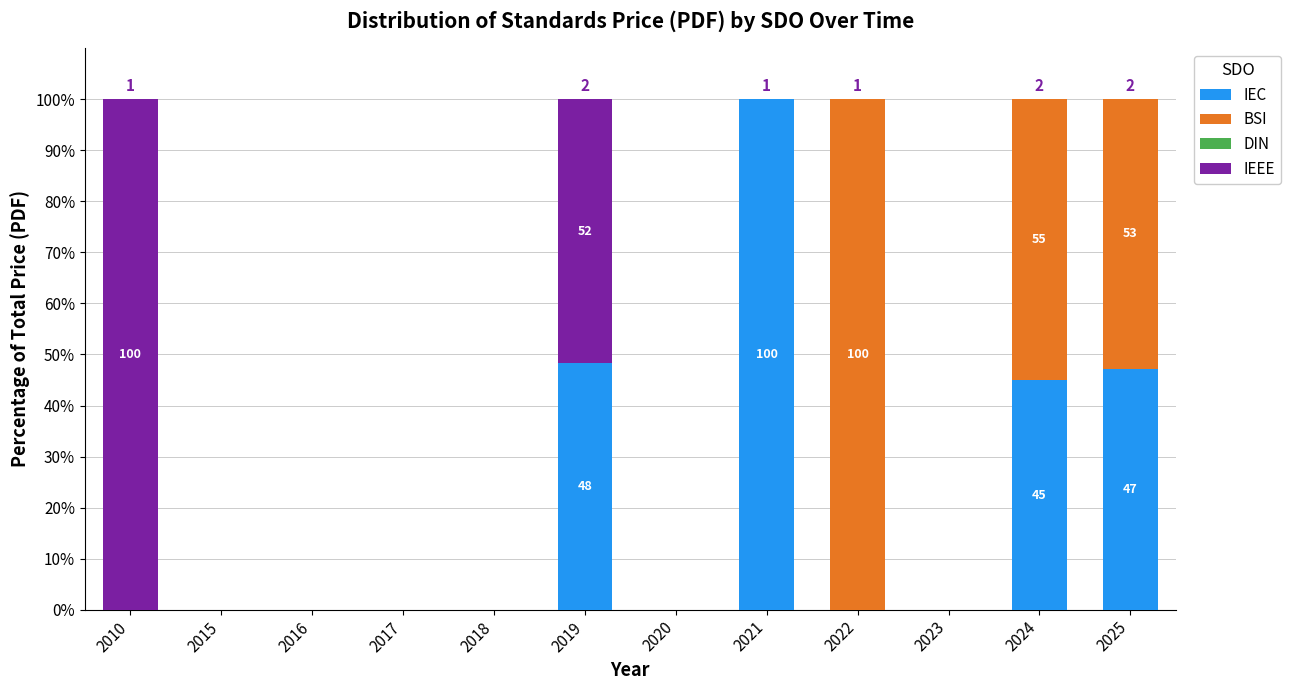

What is the total value across all series at 2025?

100.0